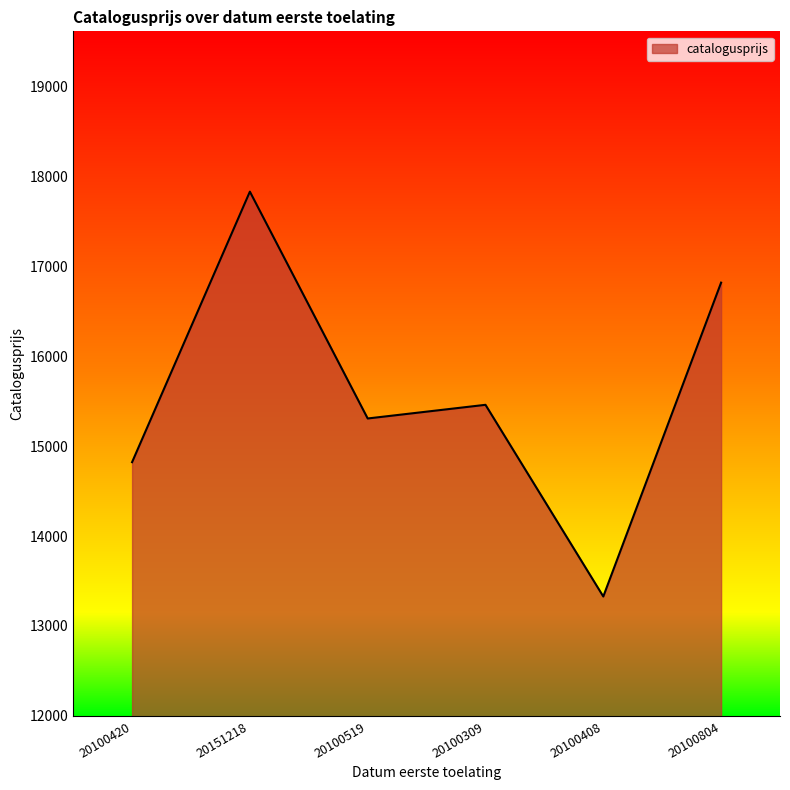

What is the sum of all values?

93568